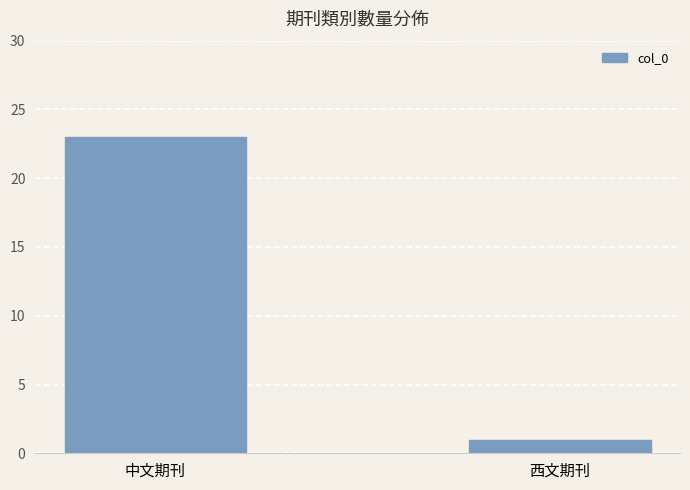

Rank the categories by value from highest to lowest.

中文期刊, 西文期刊